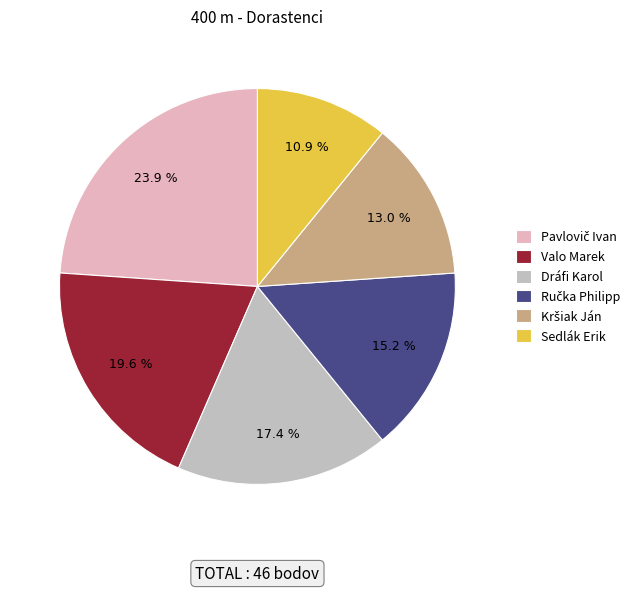

Is the sum of Dráfi Karol and Valo Marek greater than half?

No